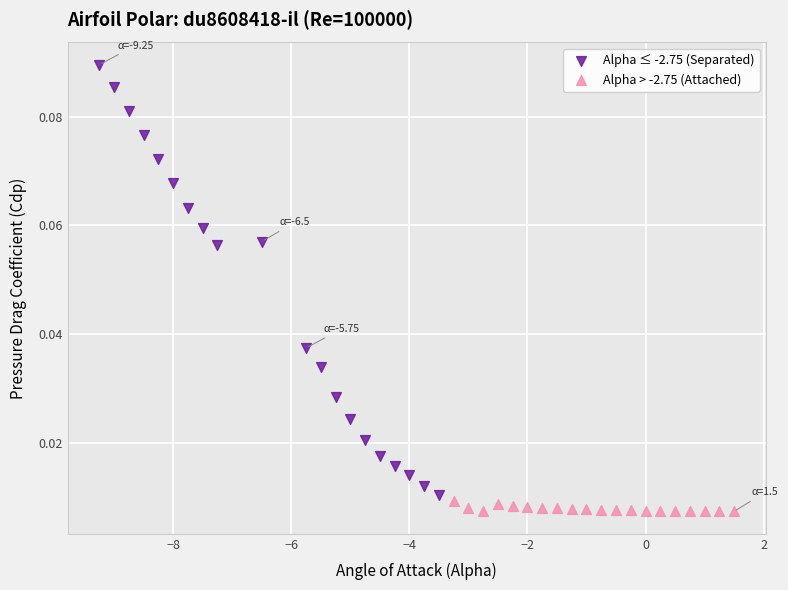

Which series has the largest Y range (max minus min)?

Alpha ≤ -2.75 (Separated)